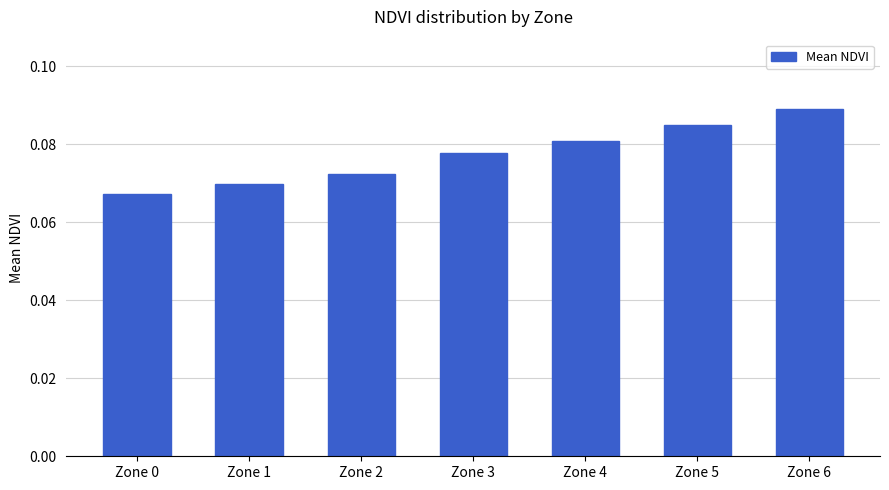

The chart shows a value of 0.0 at Zone 0. True or false?

False